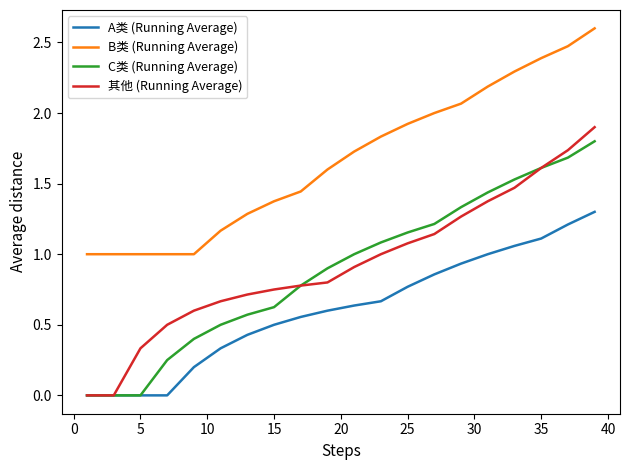

What is the sum of all 其他 (Running Average) values?

18.6